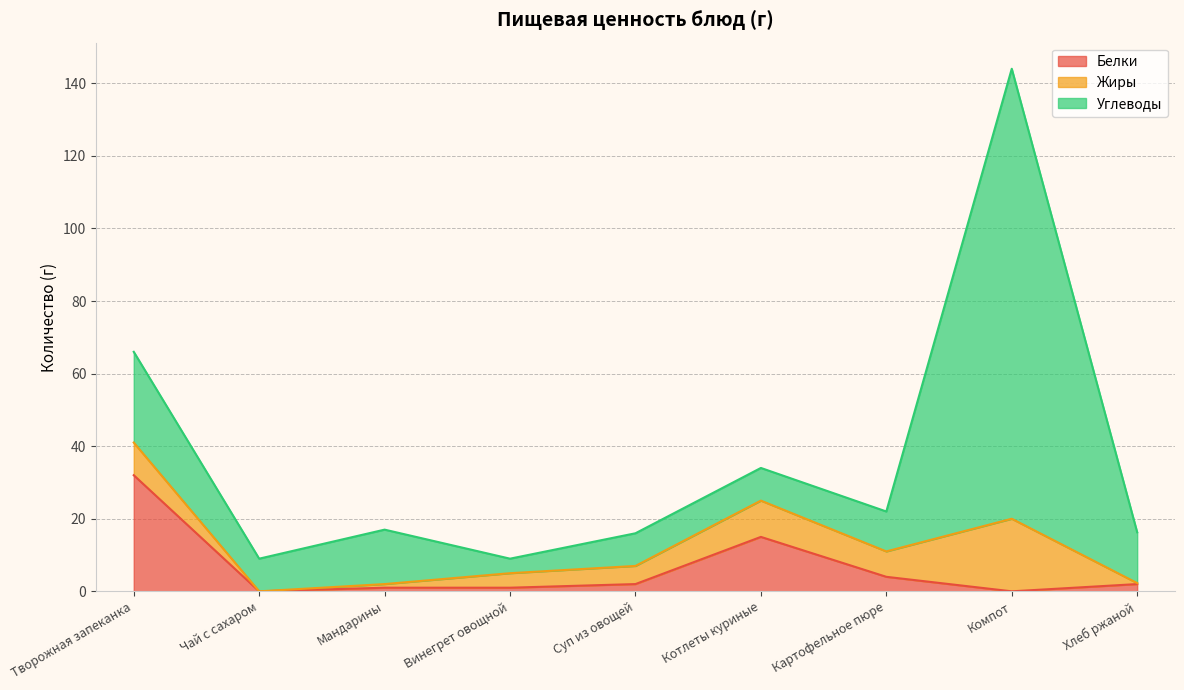

In Белки, how many points are lower than both neighbors (excluding endpoints)?

2